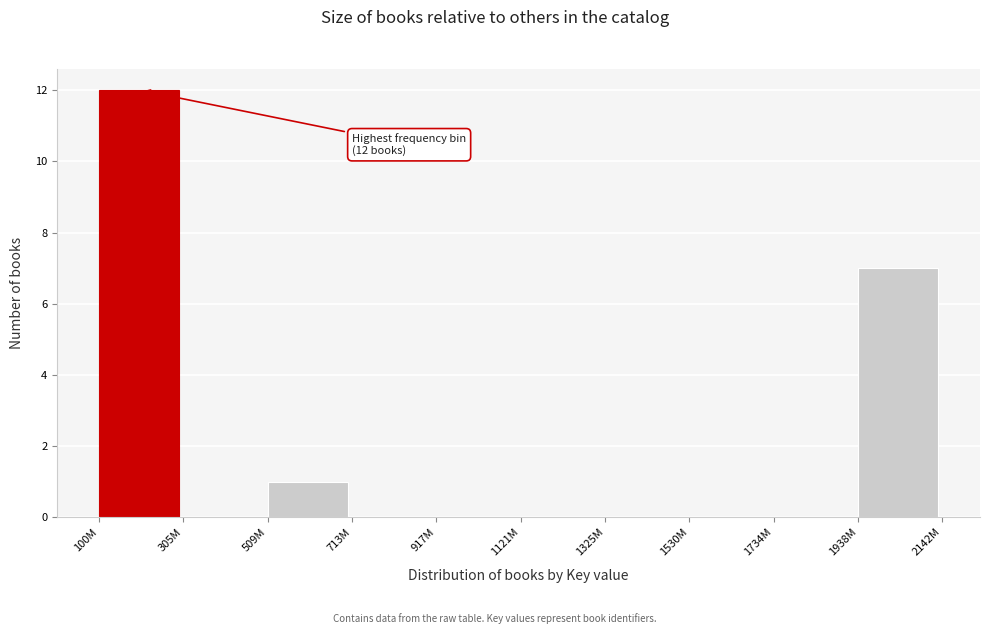

Reading left to right, transcribe all the data shown in this chart.

100M=12	305M=0	509M=1	713M=0	917M=0	1121M=0	1325M=0	1530M=0	1734M=0	1938M=7